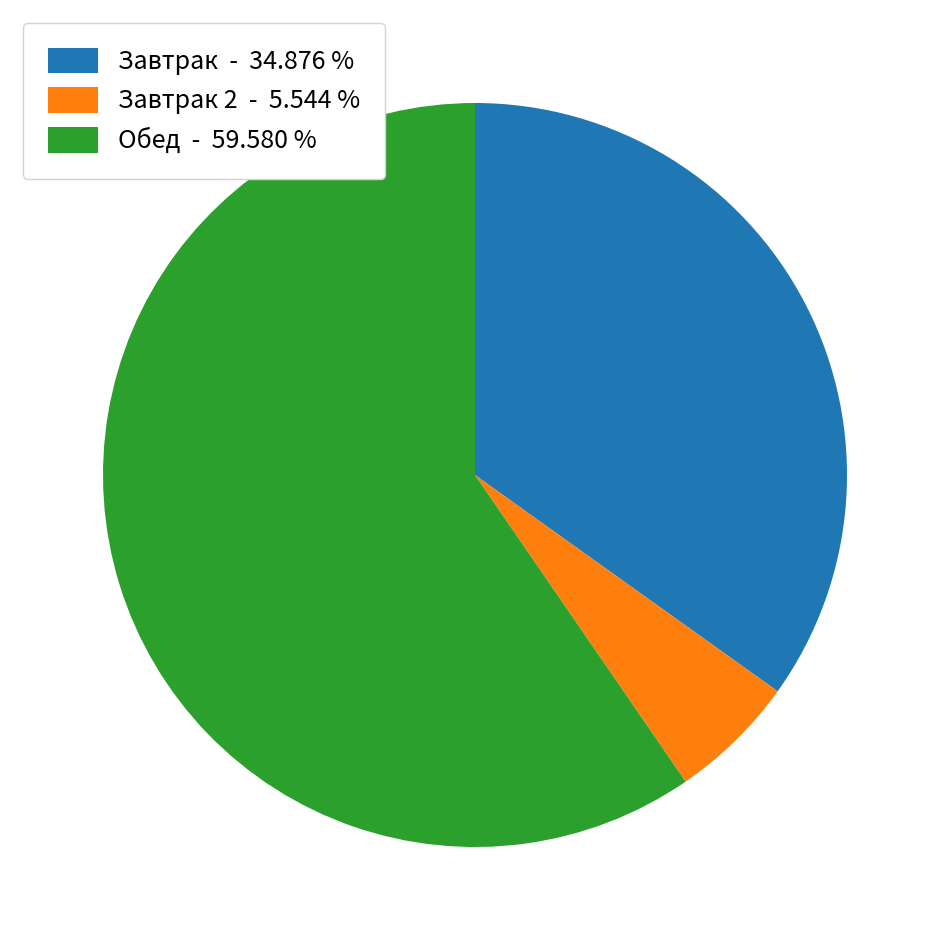

Approximately how many times larger is the value at Завтрак - 34.876 % compared to Обед - 59.580 %?

0.6